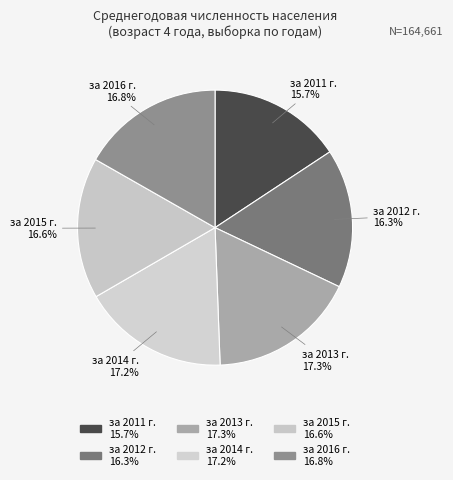

Is there any slice that represents more than half of the pie?

No